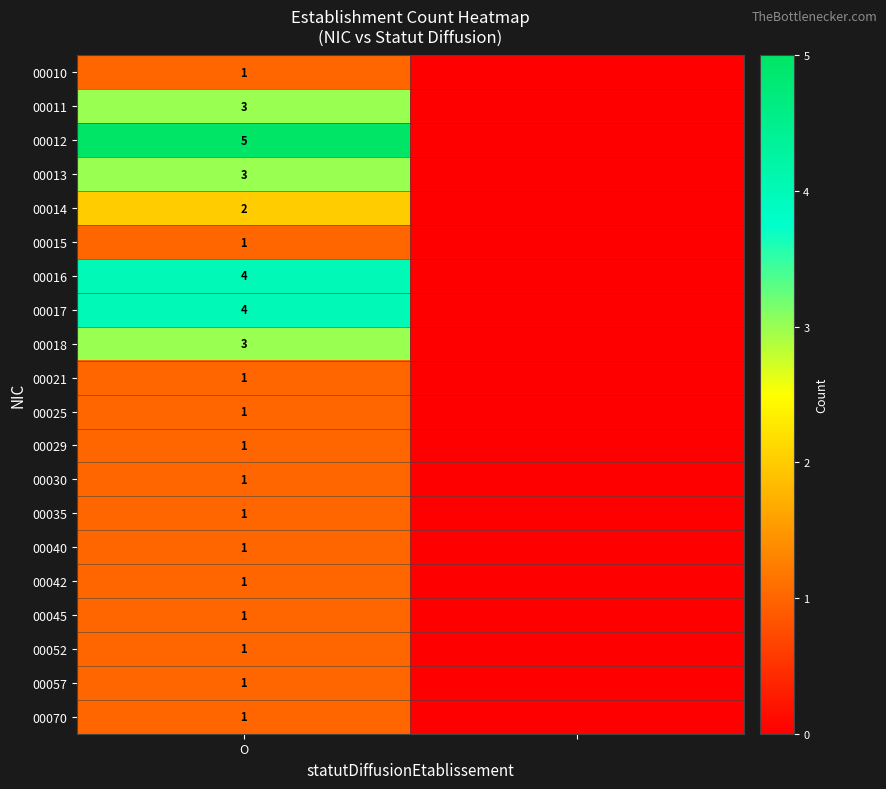

What is the maximum value shown in the chart?

5